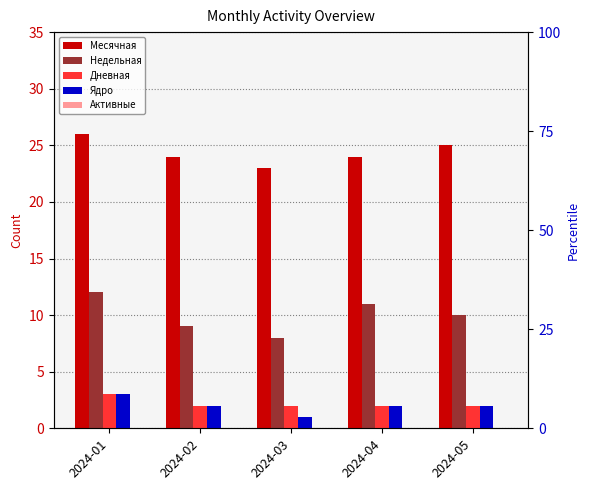

What is the total value across all series at 2024-03?

34